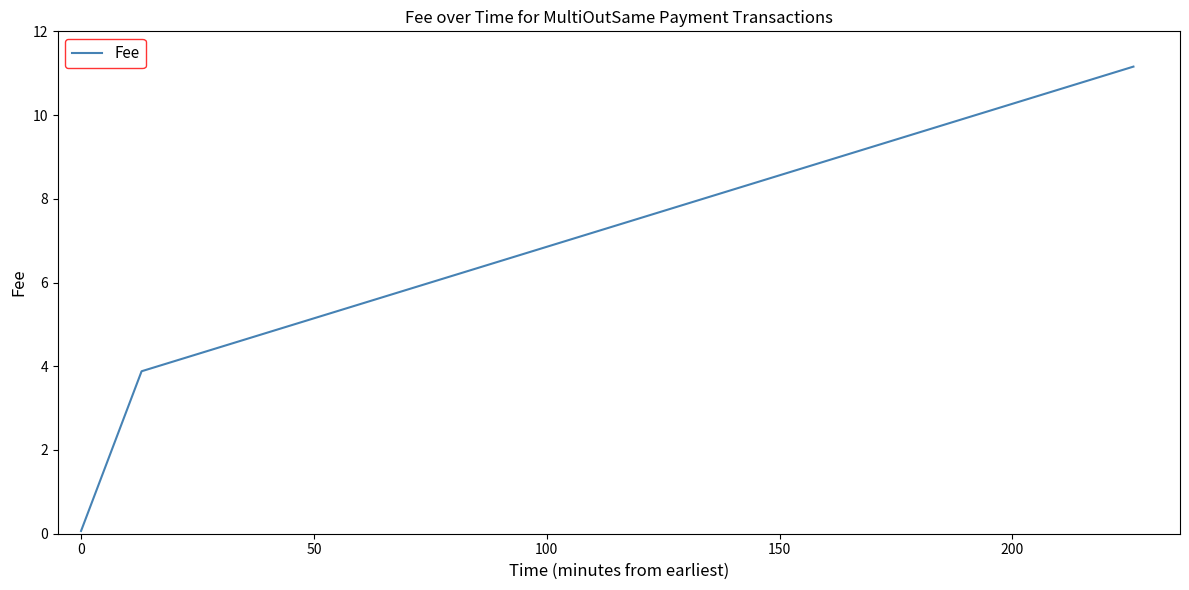

What is the greatest value displayed?

11.2